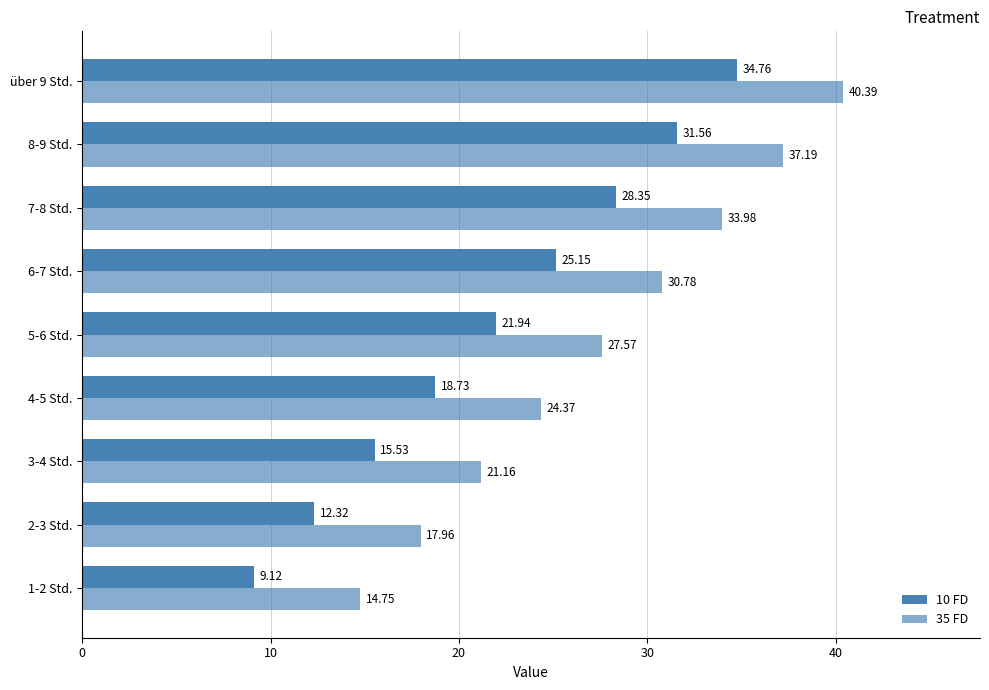

How many data points does each series have?

9